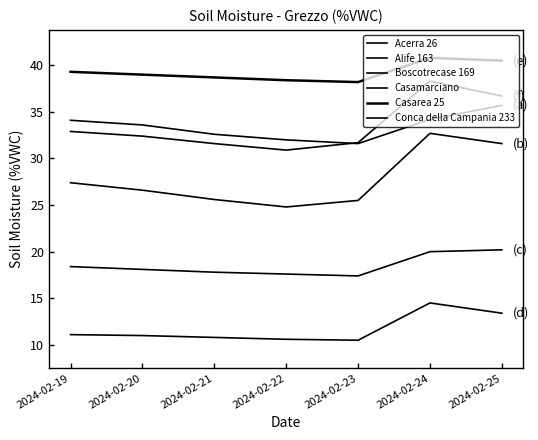

How many lines are shown in the chart?

6